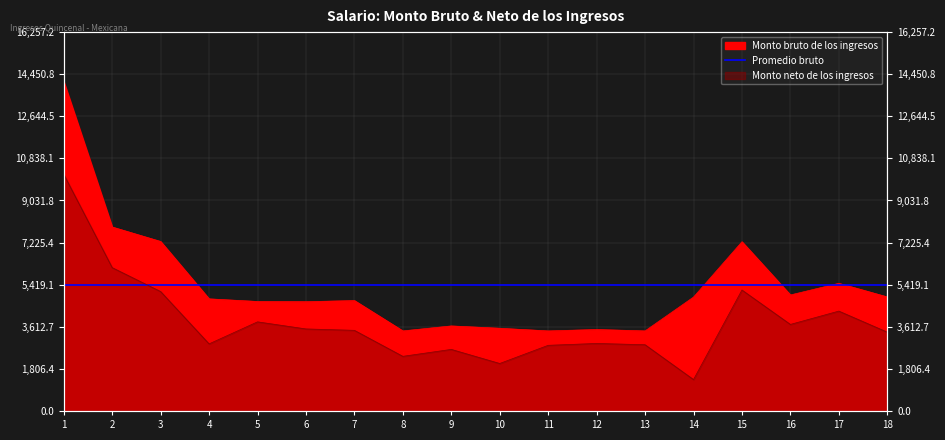

What is the difference between the Monto bruto de los ingresos values at 7 and 14?

149.2